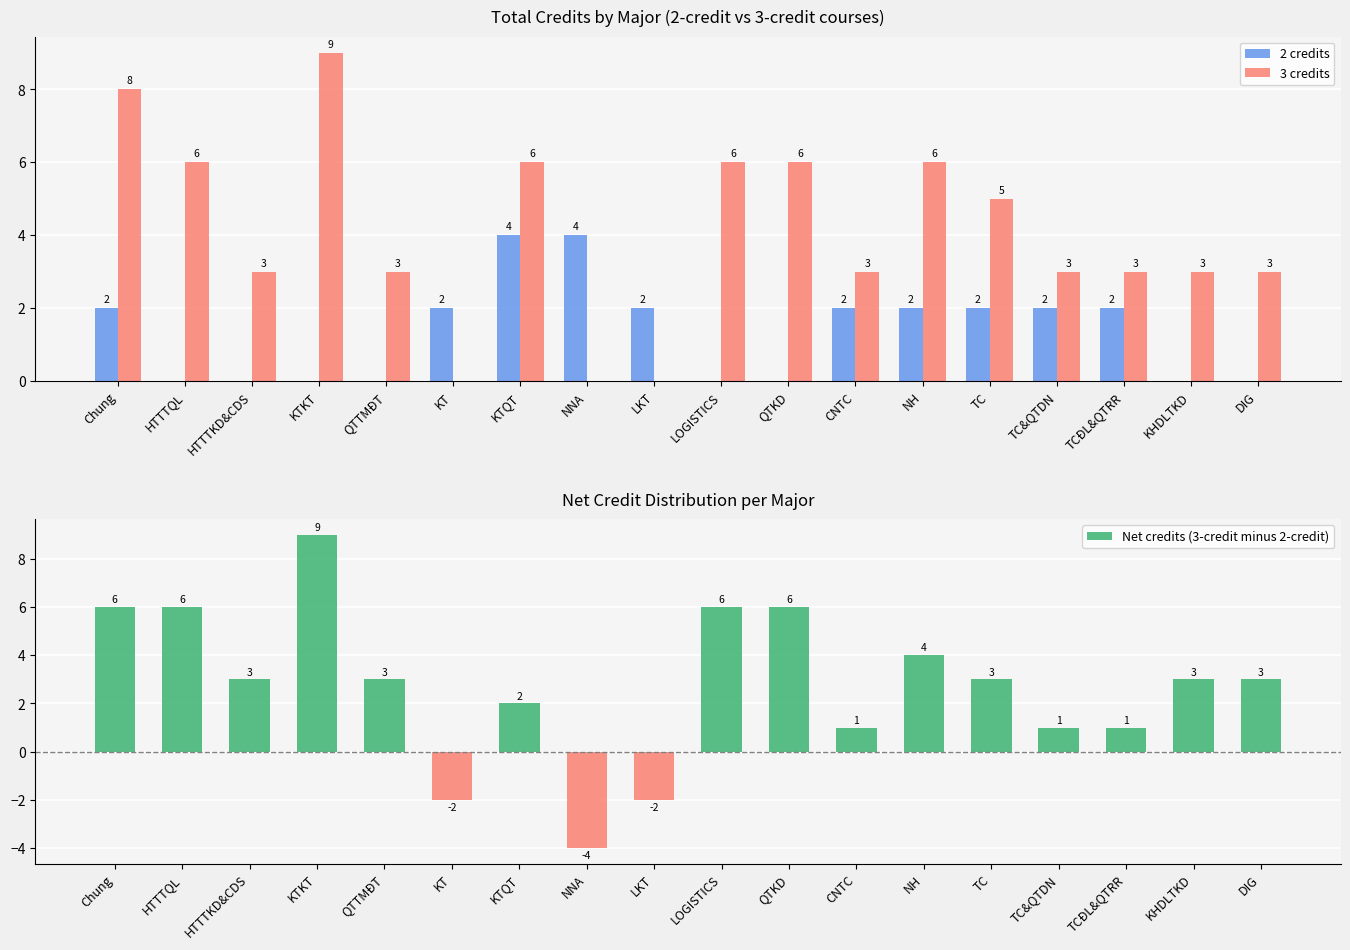

What is the smallest value displayed?

-4